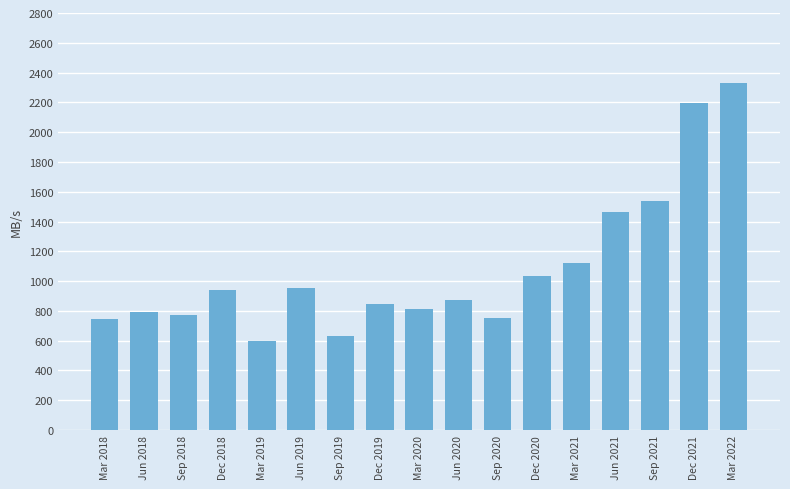

How many data points are above 875?

9